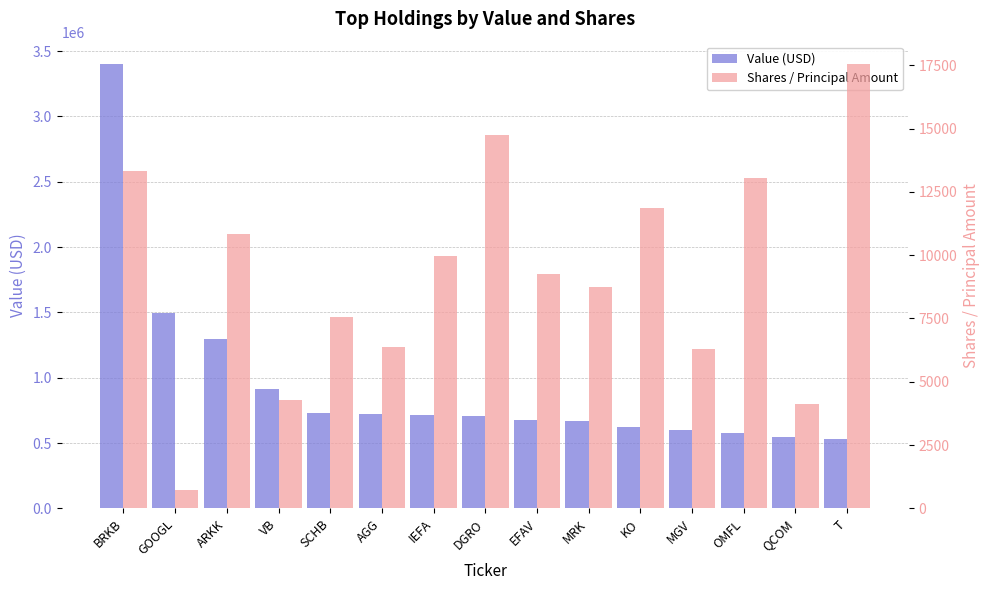

What is the average value of the Shares / Principal Amount series?

9241